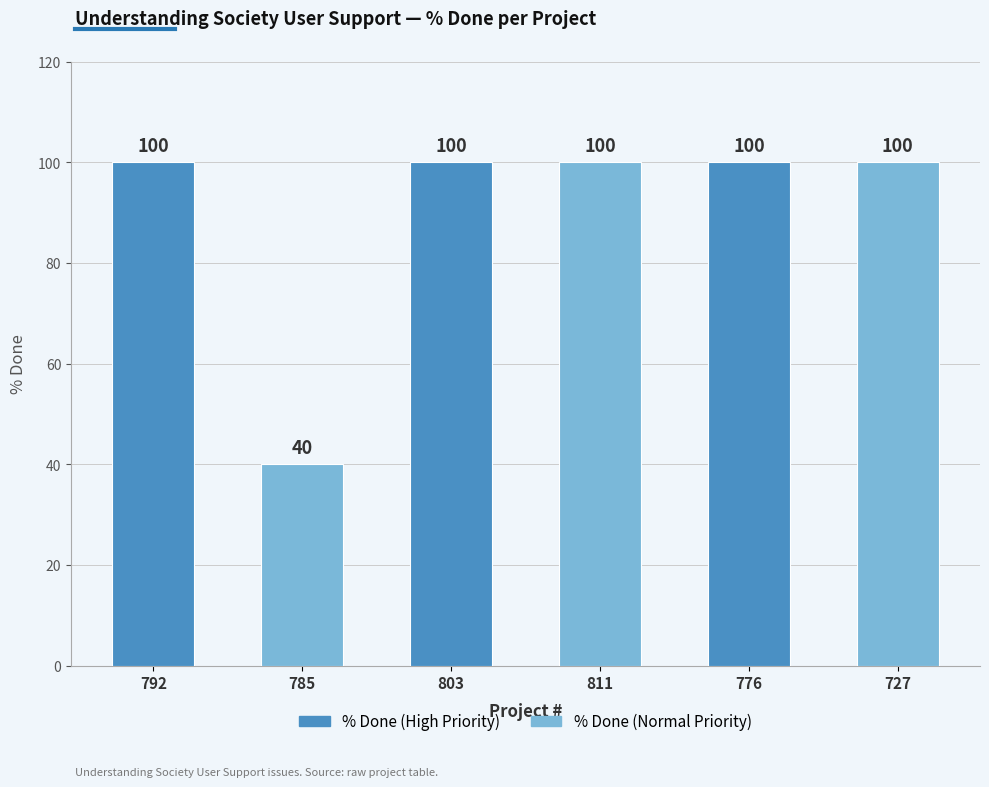

What is the sum of all values?

540